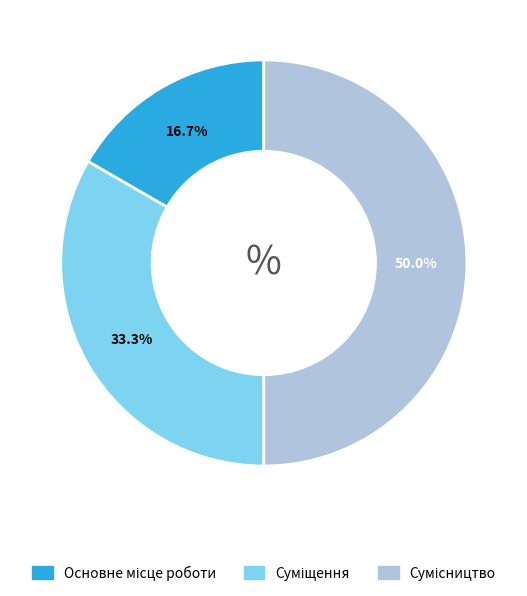

How many segments does this pie chart have?

3